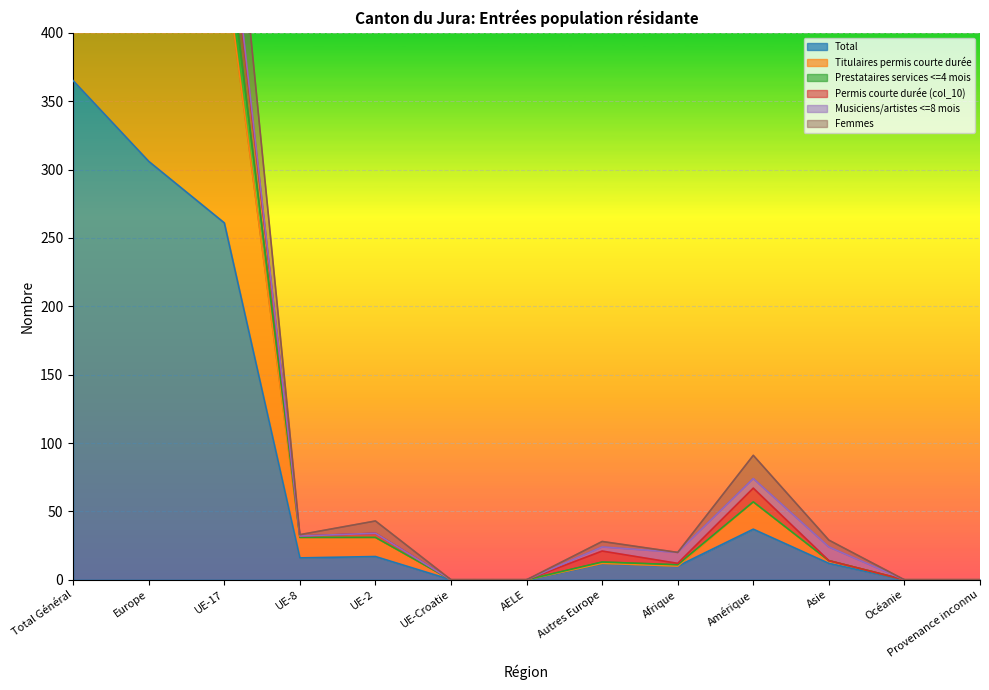

Is it true that Total equals 4 at UE-8?

False